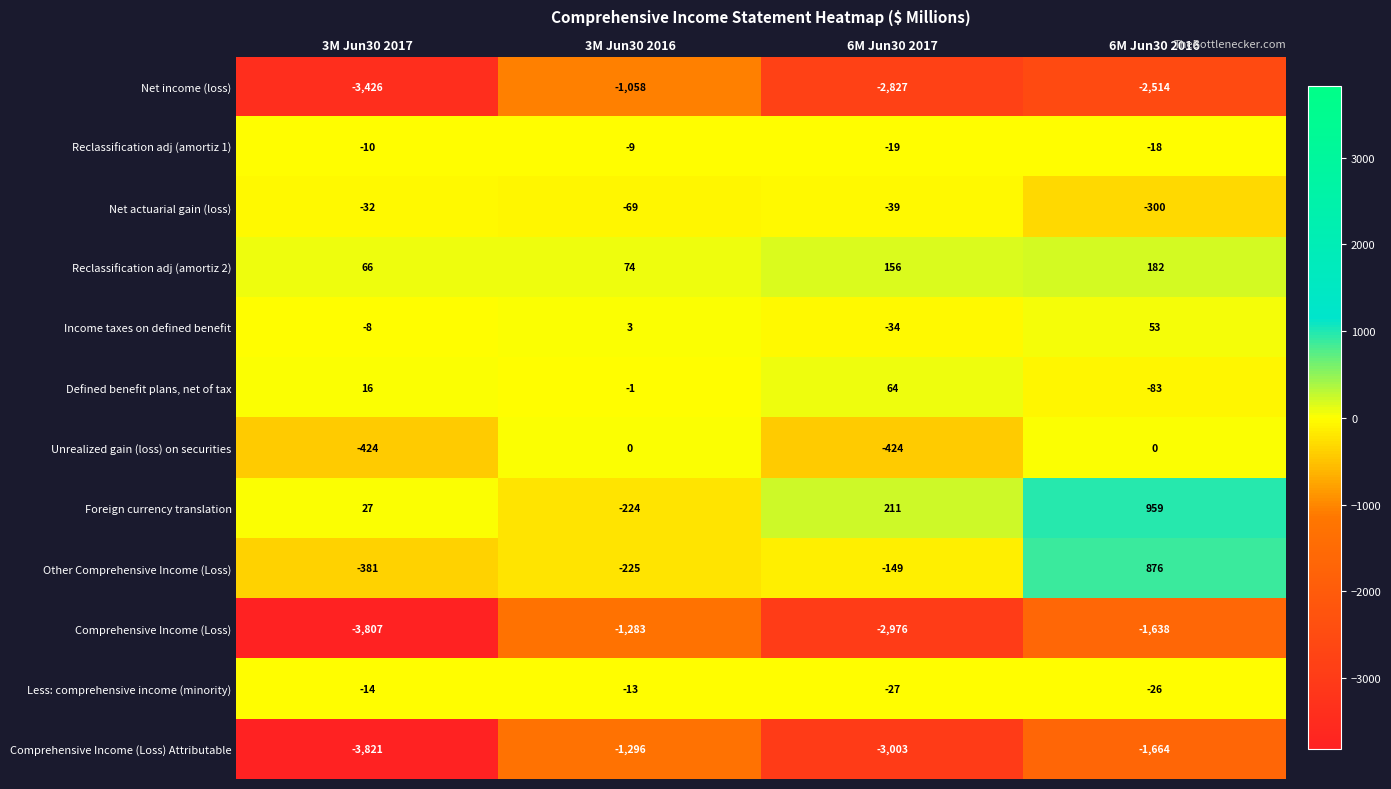

Which series changed the most between 3M Jun30 2016 and 6M Jun30 2017?

Net income (loss)